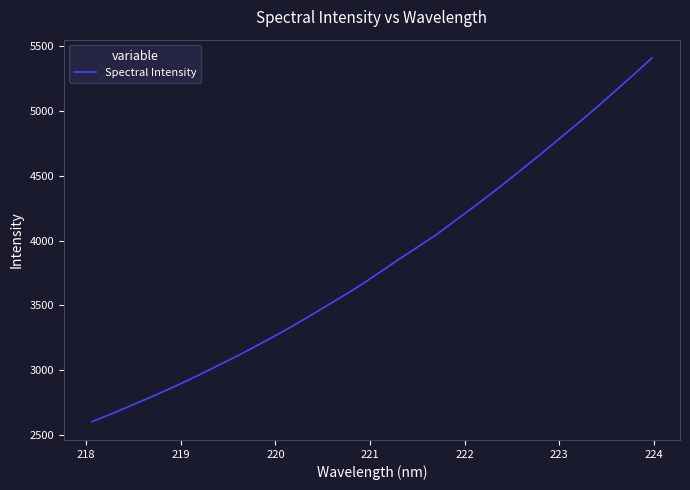

What is the maximum value shown in the chart?

5409.3